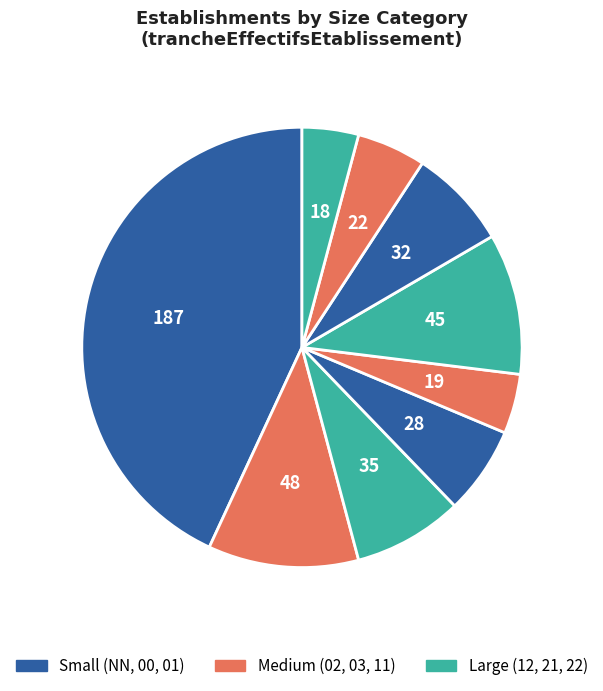

How many slices are in this pie chart?

9